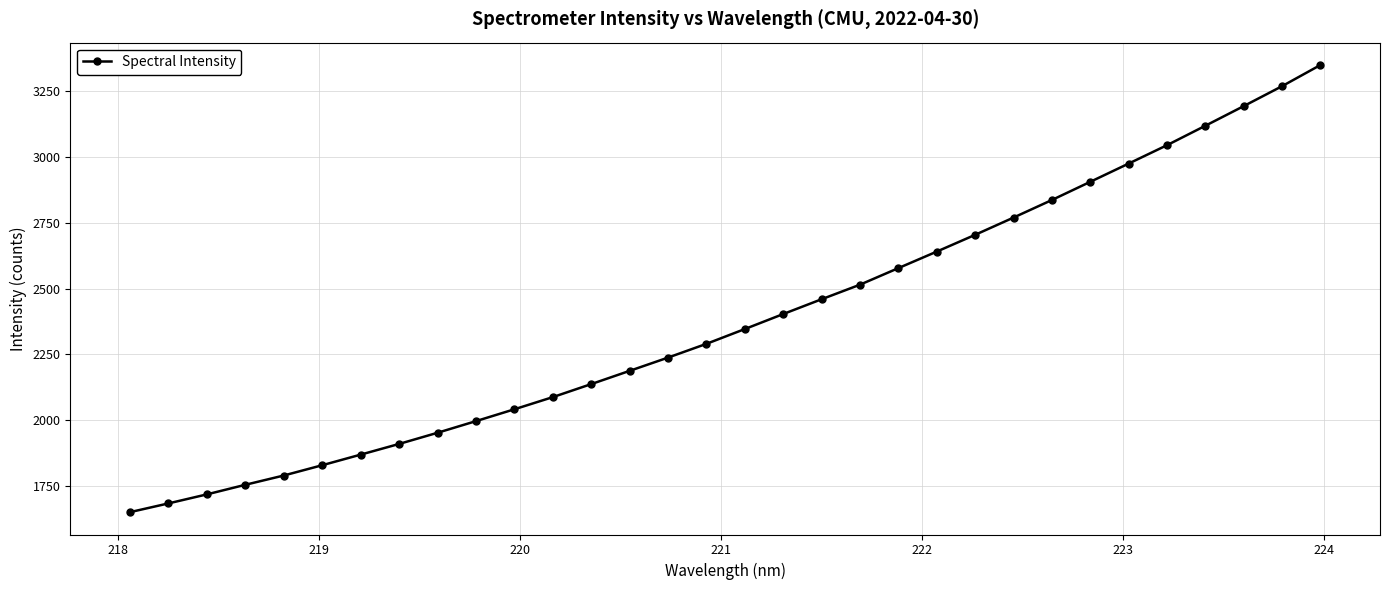

What is the value of the 3rd point from the left?

1718.2